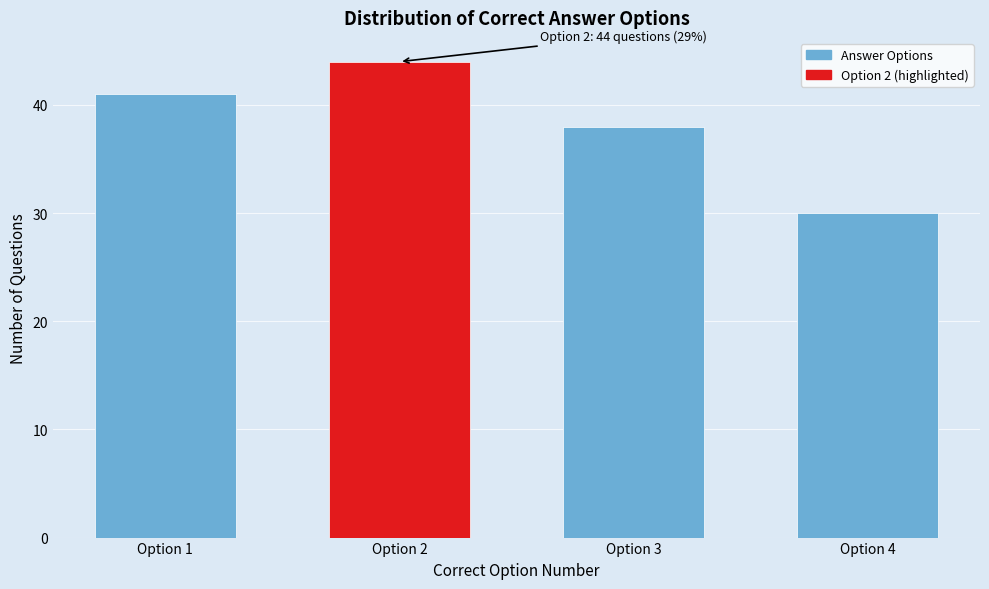

Reading left to right, transcribe all the data shown in this chart.

41	44	38	30